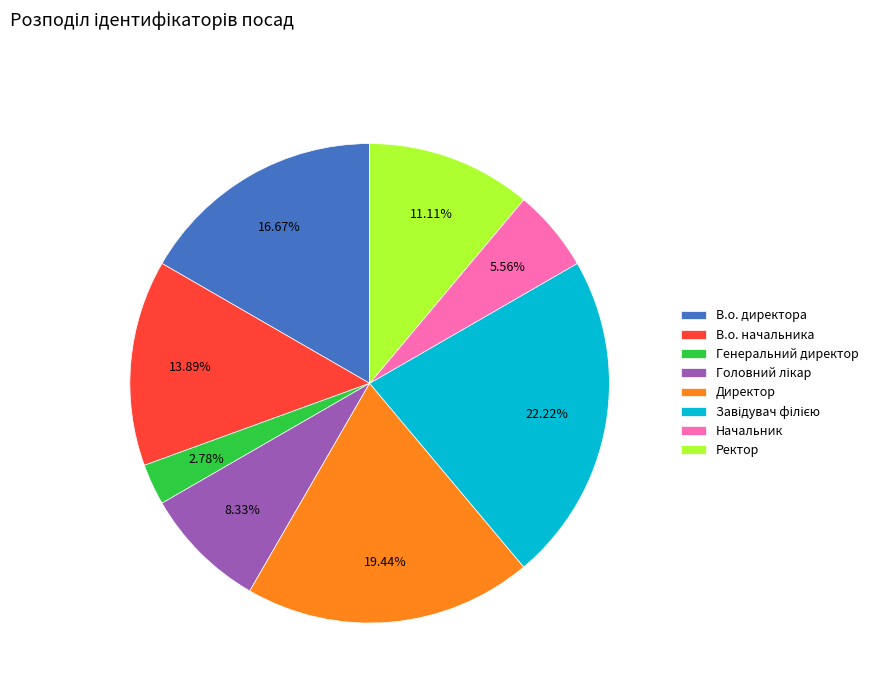

Combined, do Генеральний директор and Директор account for over 50%?

No